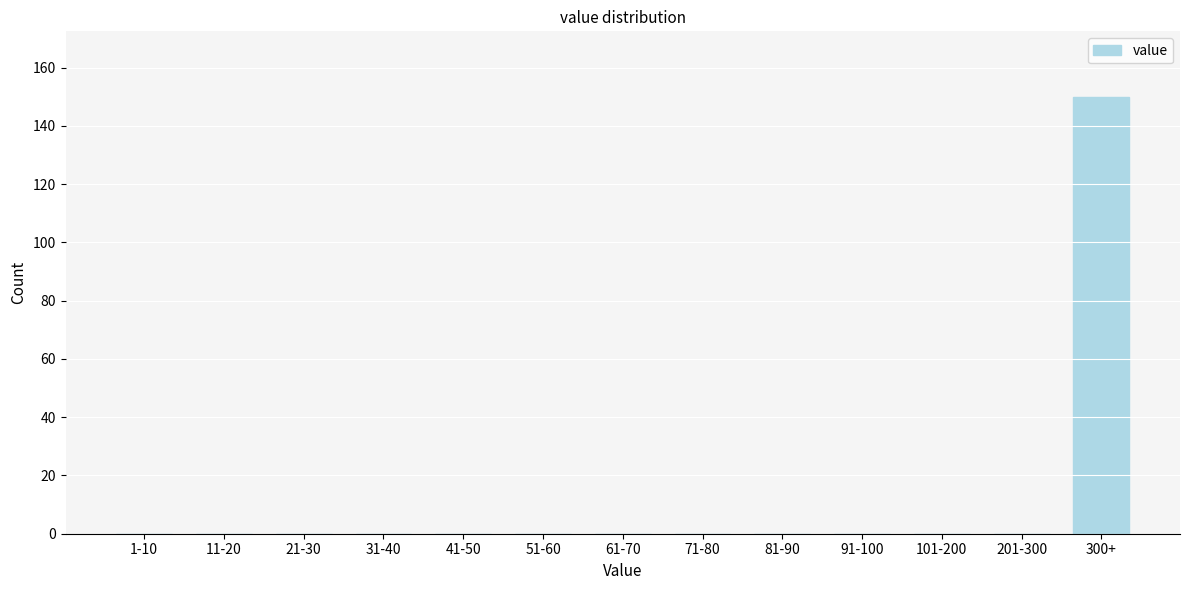

Reading left to right, what are all the values shown in this chart?

1-10=0	11-20=0	21-30=0	31-40=0	41-50=0	51-60=0	61-70=0	71-80=0	81-90=0	91-100=0	101-200=0	201-300=0	300+=150